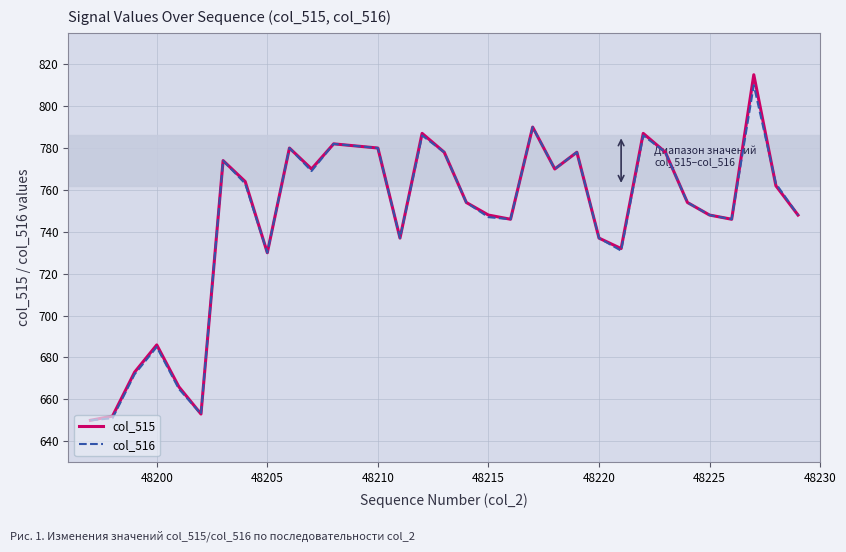

What is the greatest value displayed?

815